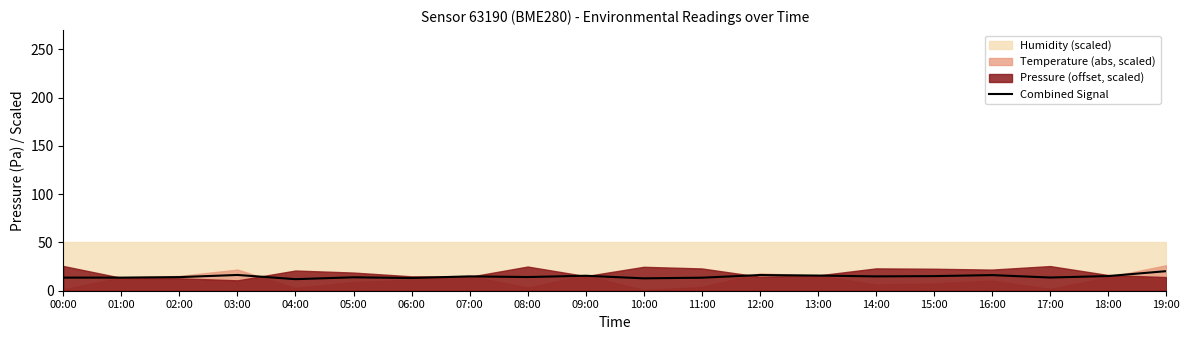

Reading left to right, extract all data points from this chart.

00:00=13.6	01:00=13.6	02:00=14.1	03:00=16.3	04:00=12.0	05:00=13.9	06:00=13.2	07:00=14.9	08:00=14.2	09:00=15.5	10:00=12.8	11:00=13.5	12:00=16.2	13:00=15.7	14:00=14.9	15:00=15.1	16:00=16.2	17:00=13.7	18:00=15.2	19:00=20.3